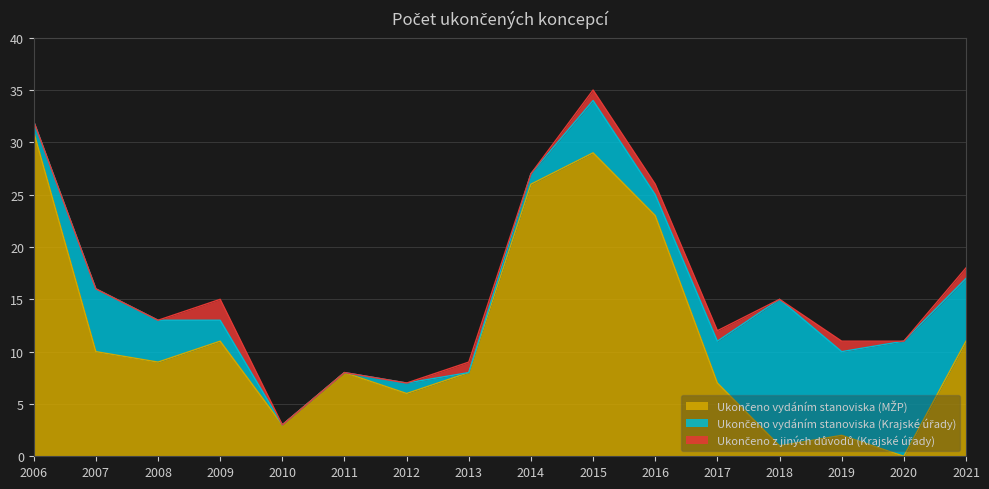

How many lines are shown in the chart?

3